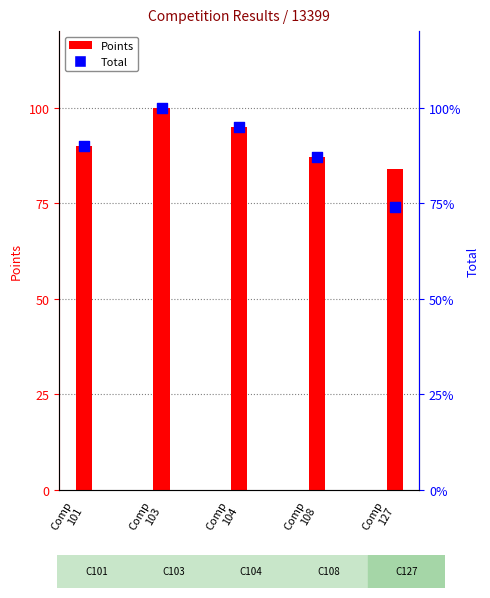

What are all the series names shown in the legend?

Points, Total